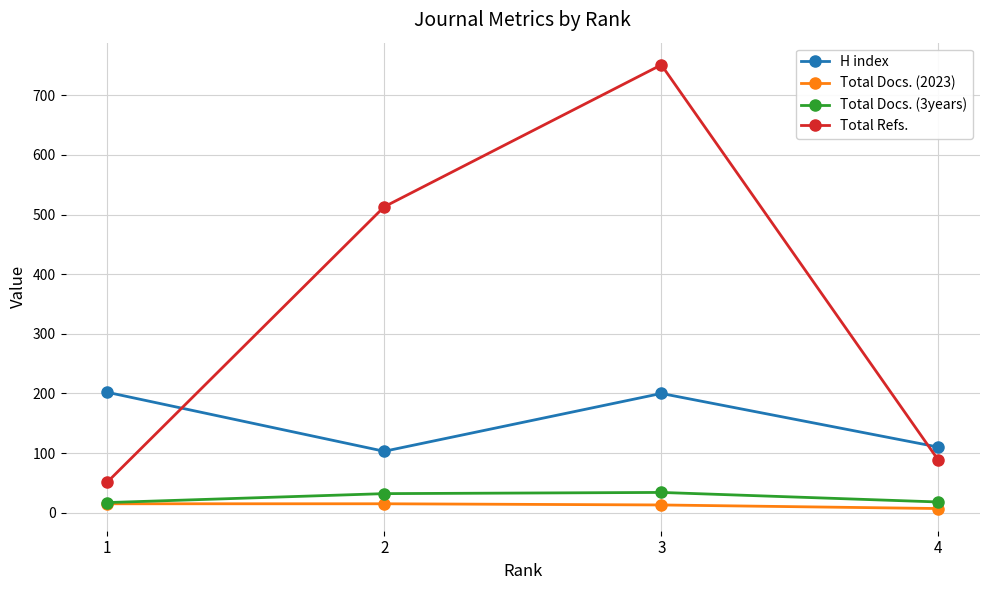

What is the maximum value shown in the chart?

751